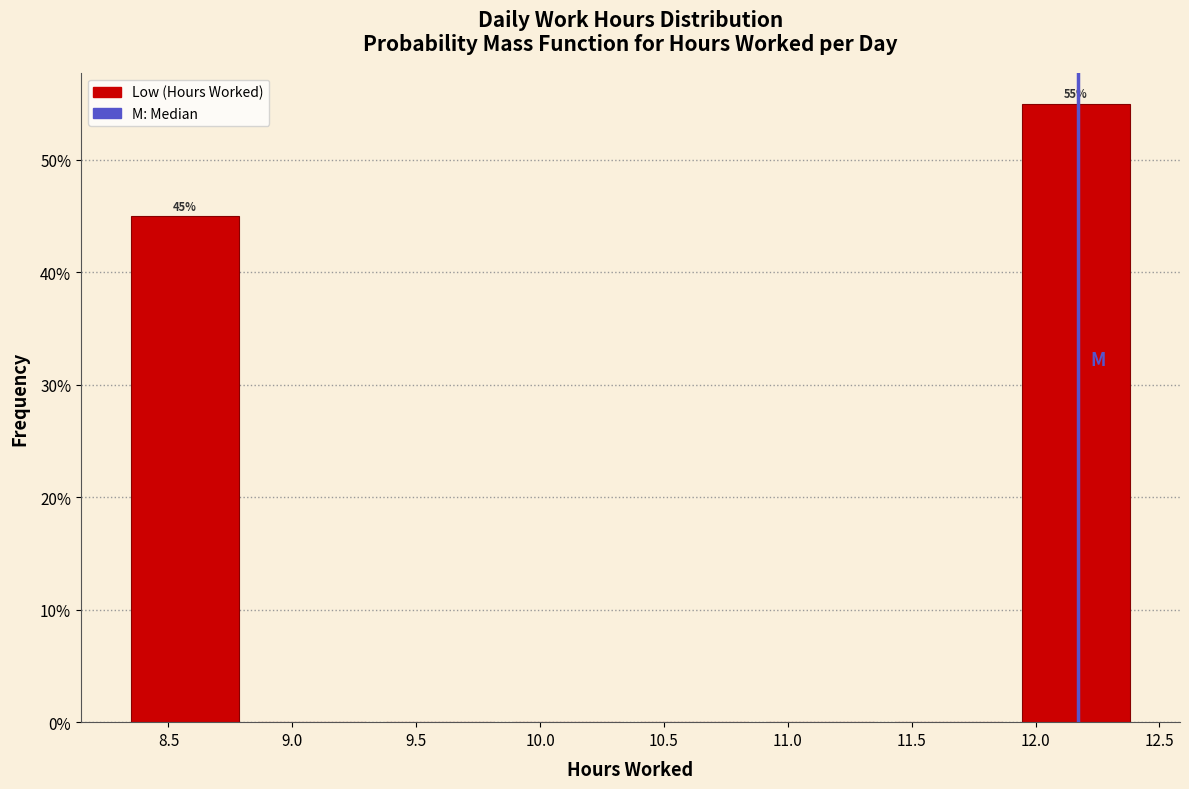

Over which range of the x-axis is the bar tallest?

11.90 to 12.40